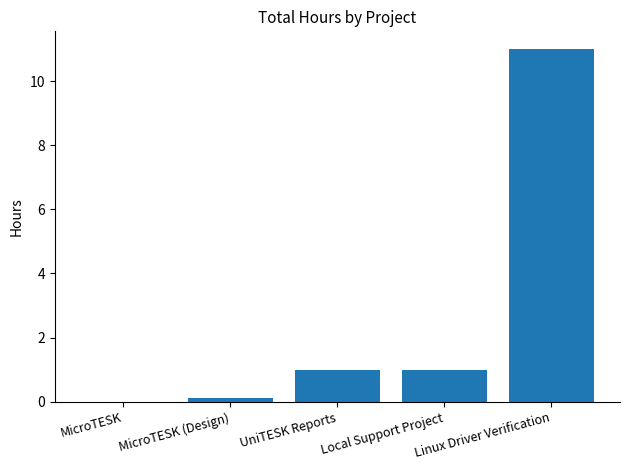

What is the maximum value shown in the chart?

11.0